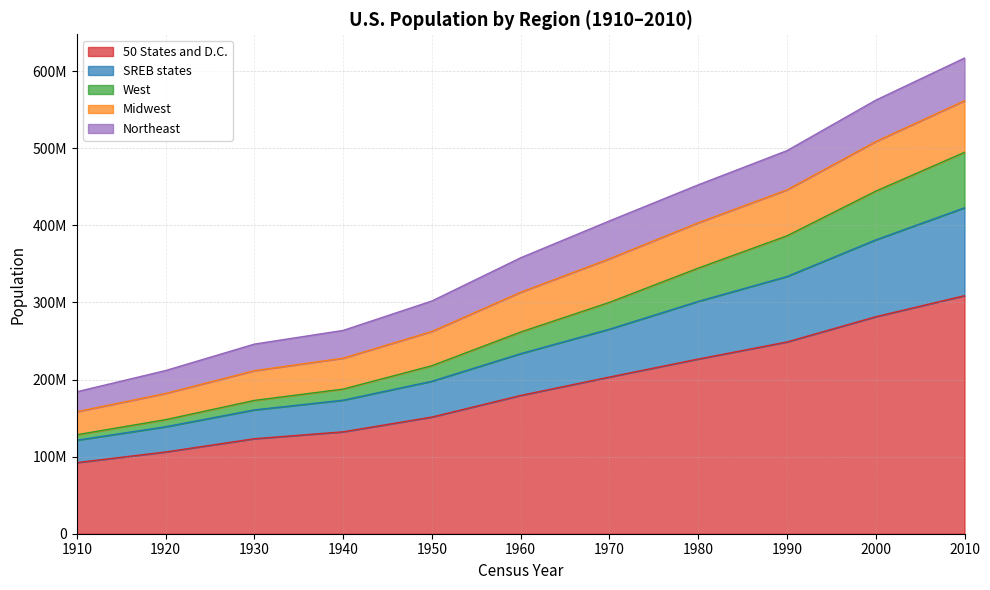

True or false: West and 50 States and D.C. intersect in this chart.

False